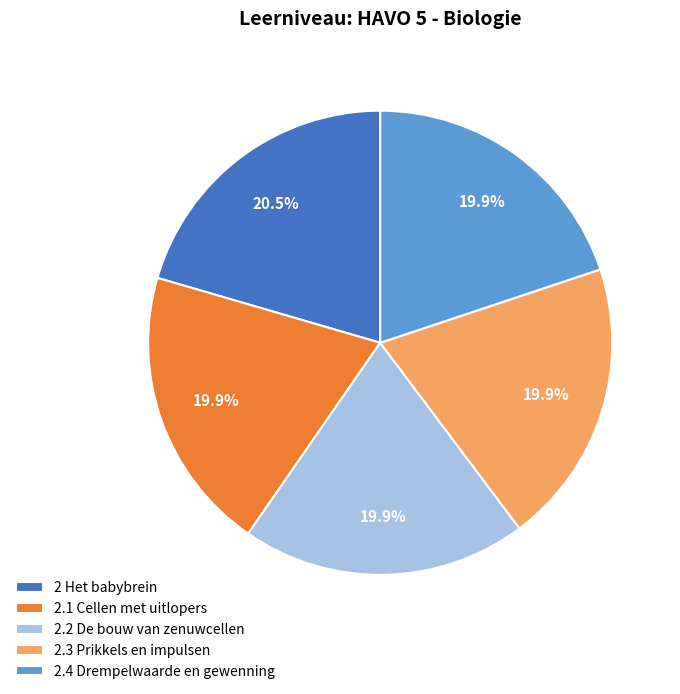

How many slices are in this pie chart?

5